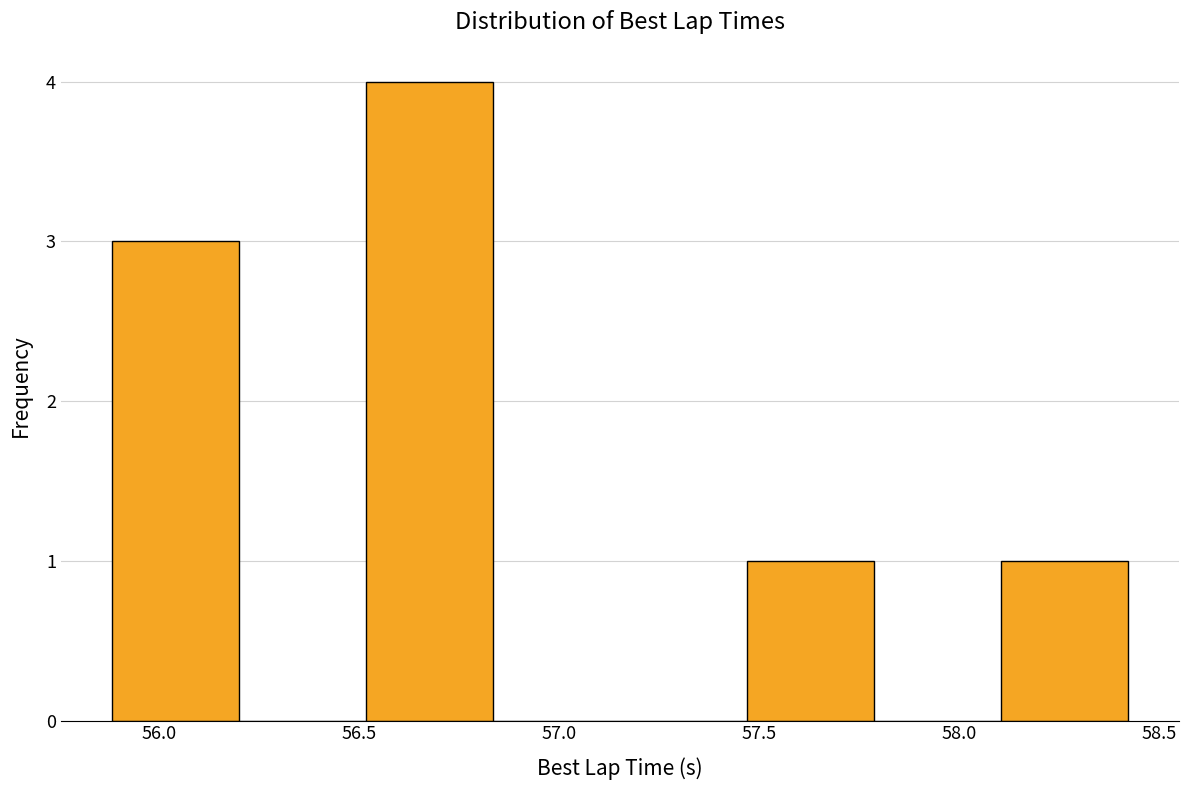

What is the height of the bar covering 56.50 to 56.85 on the x-axis? Neither the bar edges nor the heights are printed on the chart, so give them approximately, as read against the axes.

4